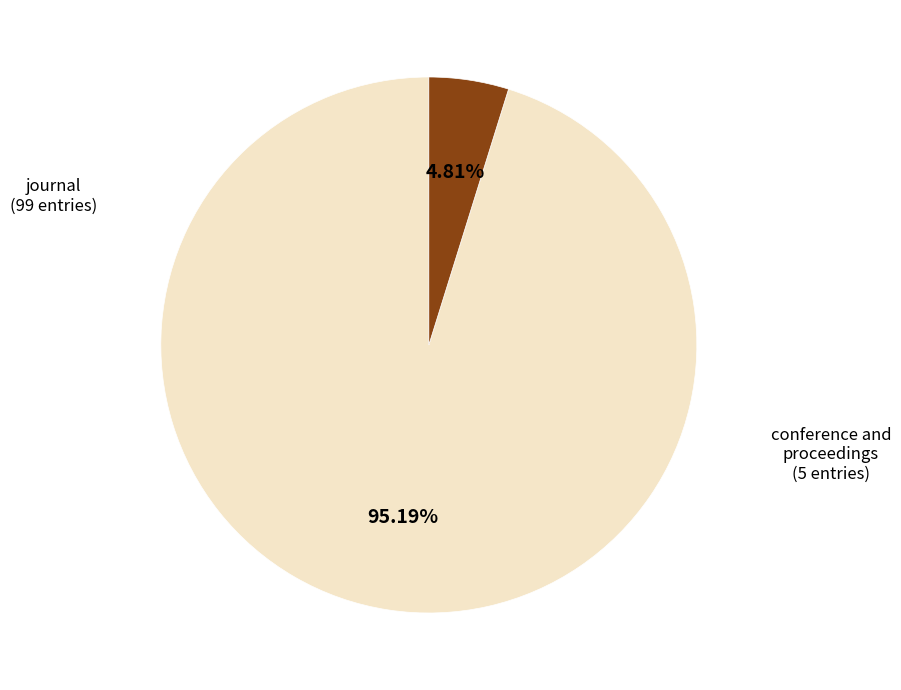

Is there a majority slice in this chart?

Yes